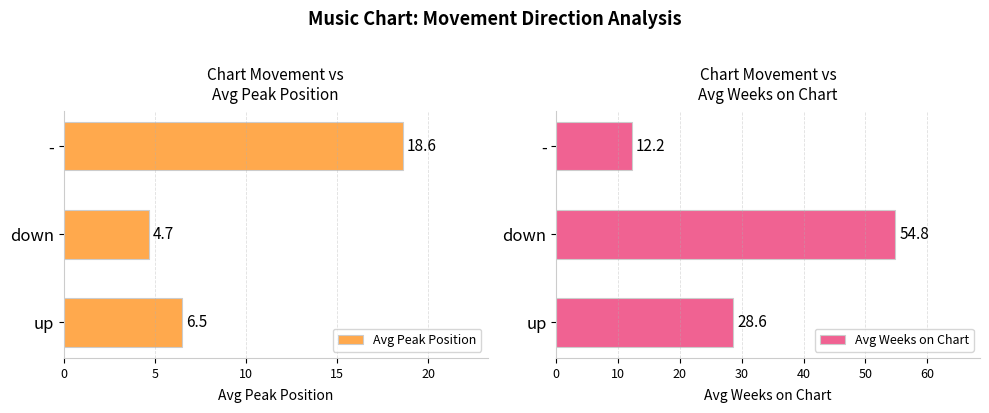

How many series are shown in this chart?

2